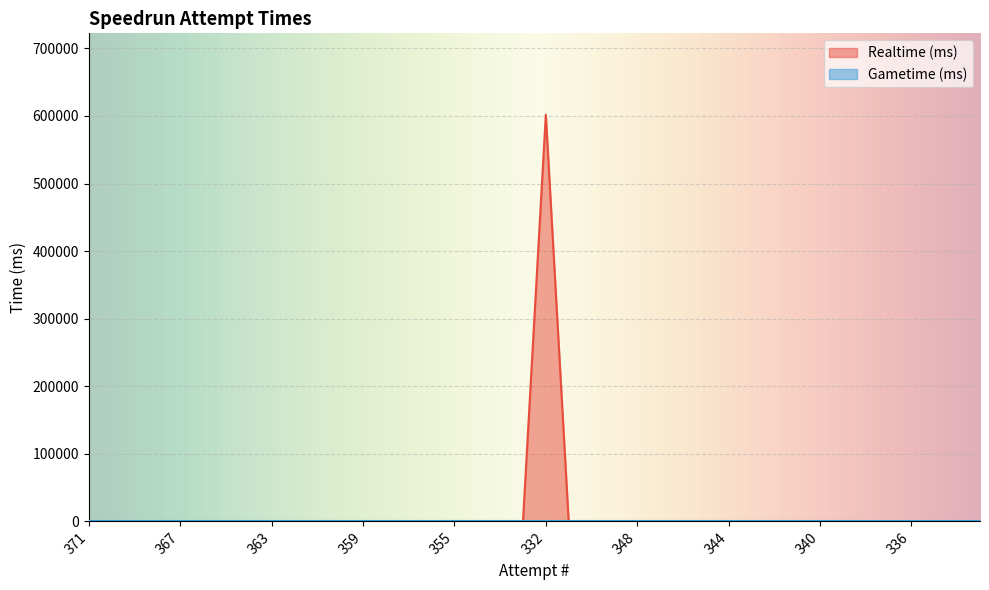

True or false: there are more than 2 points higher than both neighbors.

False